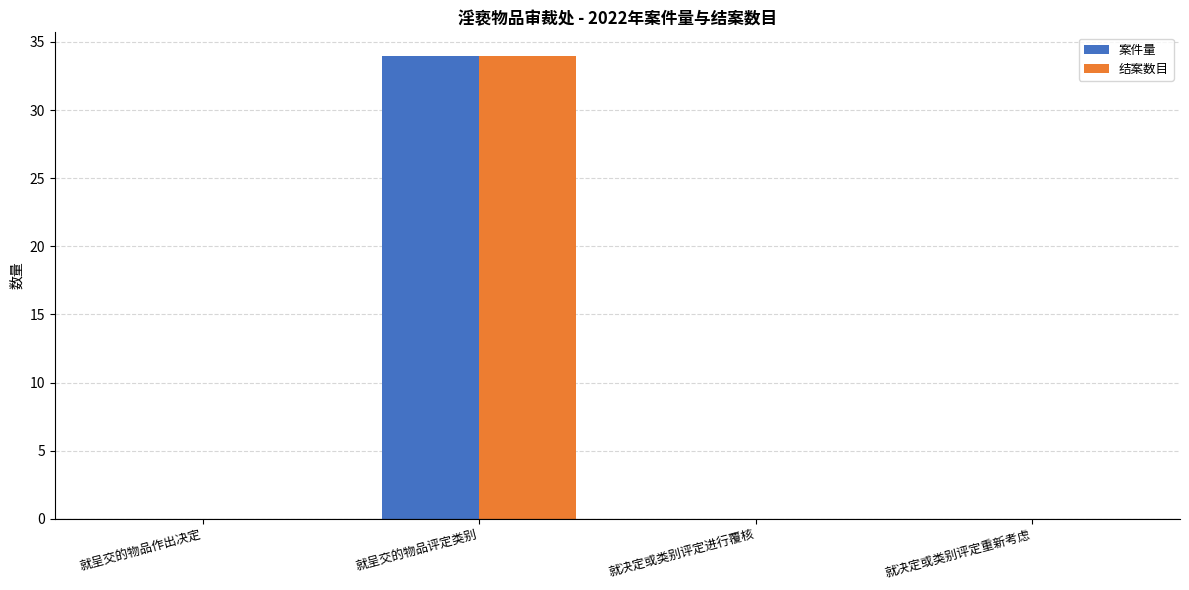

What value does the 案件量 series have at 就呈交的物品评定类别, to the nearest 5?

35